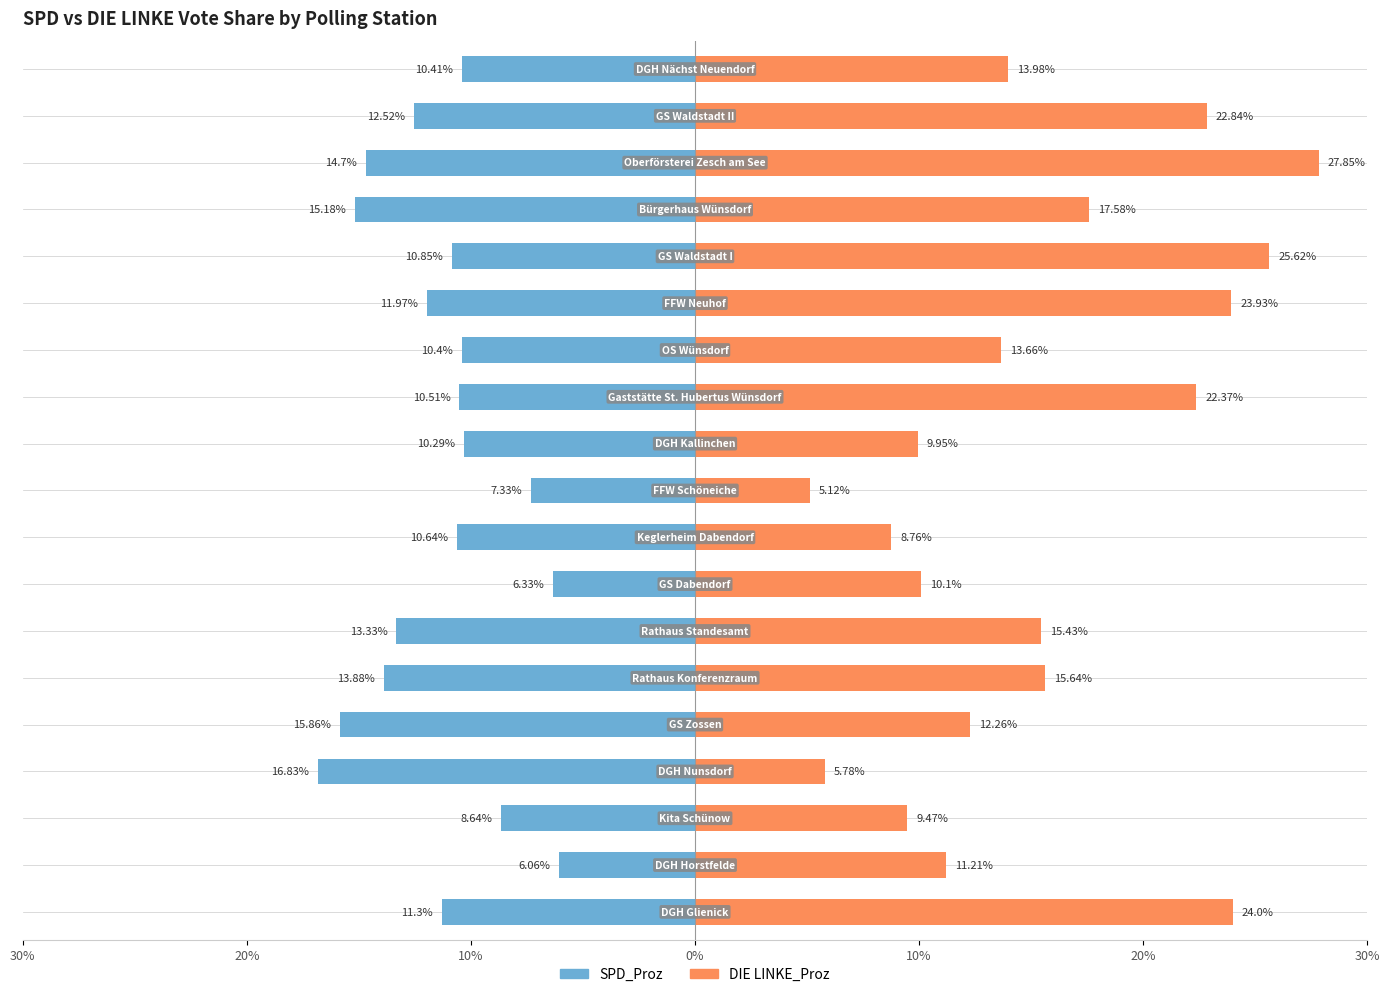

How many data points in DIE LINKE_Proz are less than 13?

8